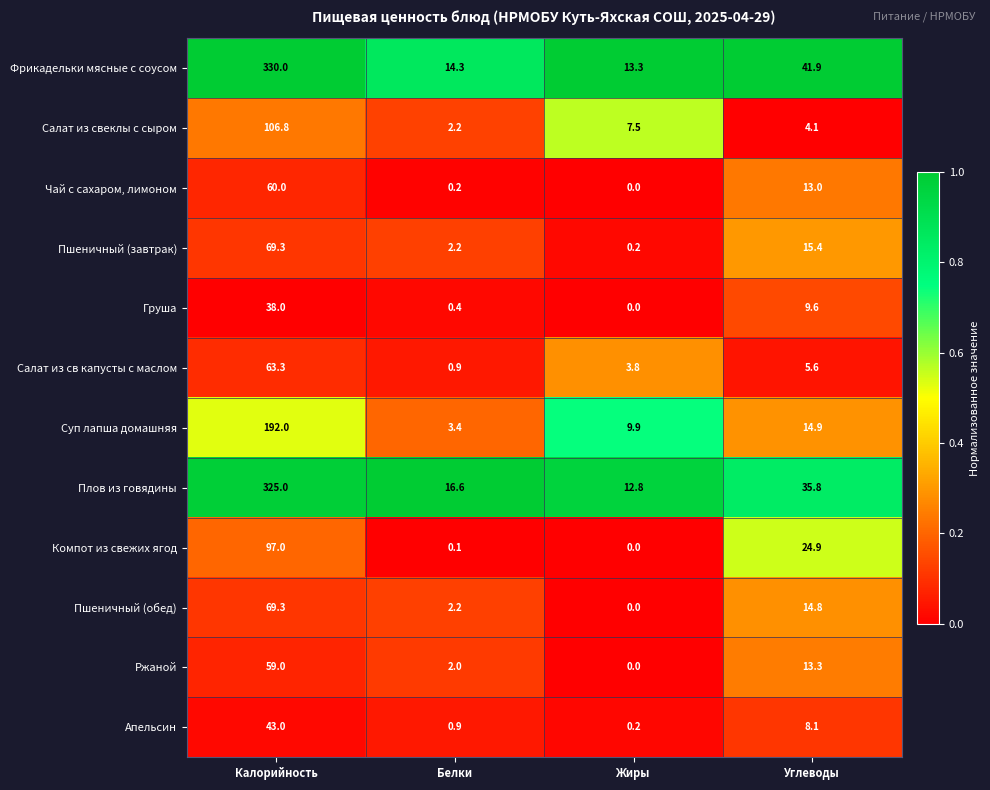

List the labels in order of Чай с сахаром, лимоном value, largest first.

Калорийность, Углеводы, Белки, Жиры